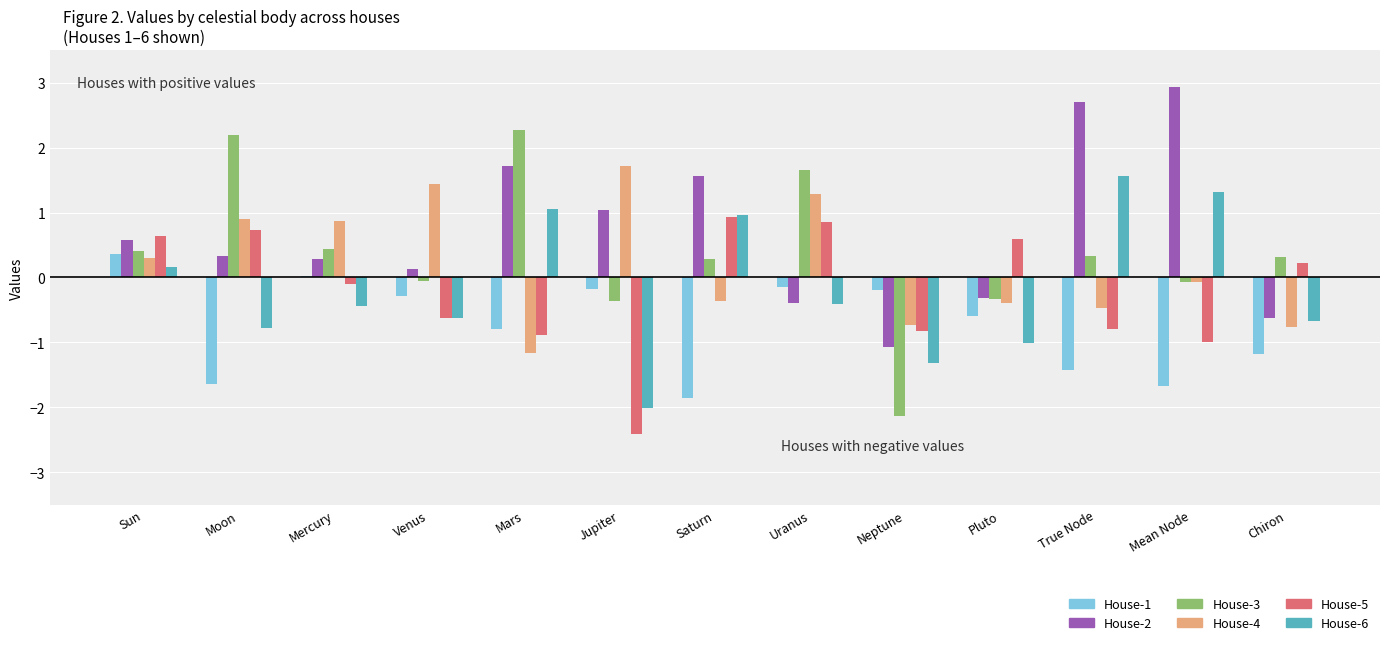

At which category is the sum across all series the highest?

Uranus